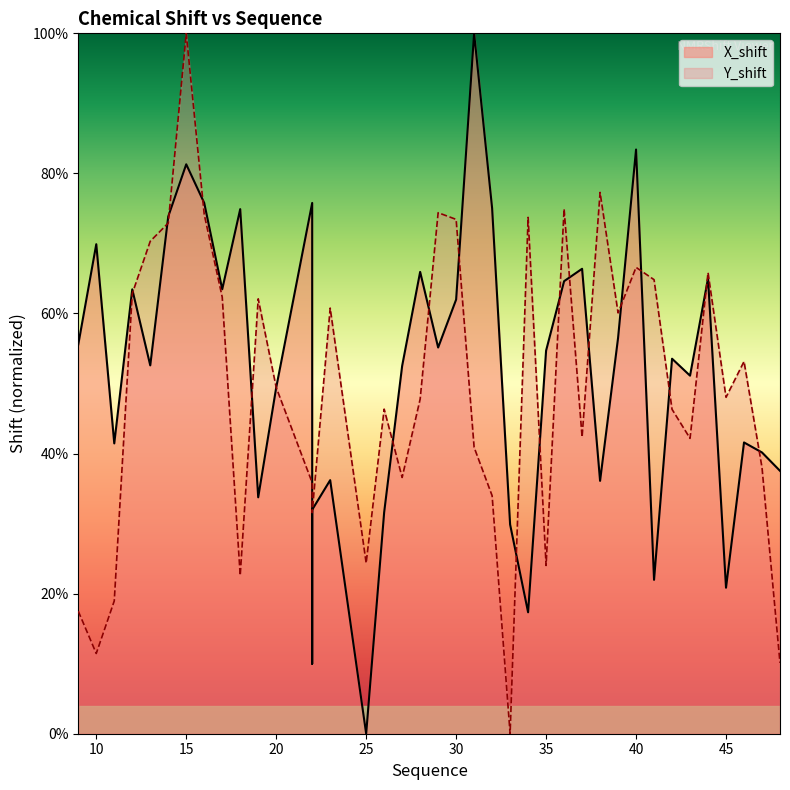

Which has a higher value, 31 or 18?

31